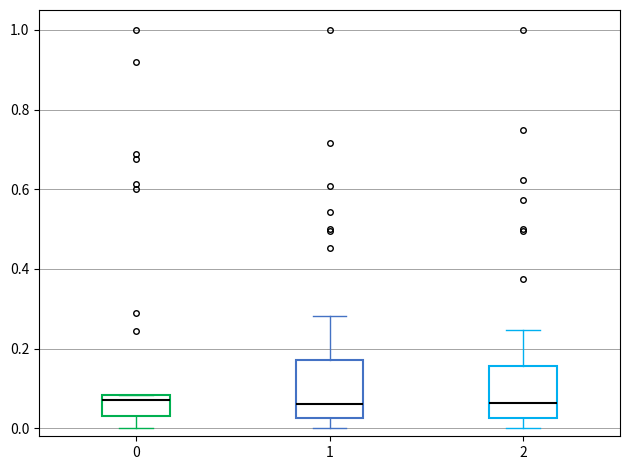

Reading left to right, transcribe this box plot: for each box, give where its median line is, the range the box spans, and where its two whiskers end, as read against the y-axis. The values are not printed on the chart, so give them approximately, as read against the axis.

0: median 0.08 (just below the box's upper edge), box 0.04 to 0.08, whiskers 0.00 to 0.08
1: median 0.06, box 0.02 to 0.18, whiskers 0.00 to 0.28
2: median 0.06, box 0.02 to 0.16, whiskers 0.00 to 0.24